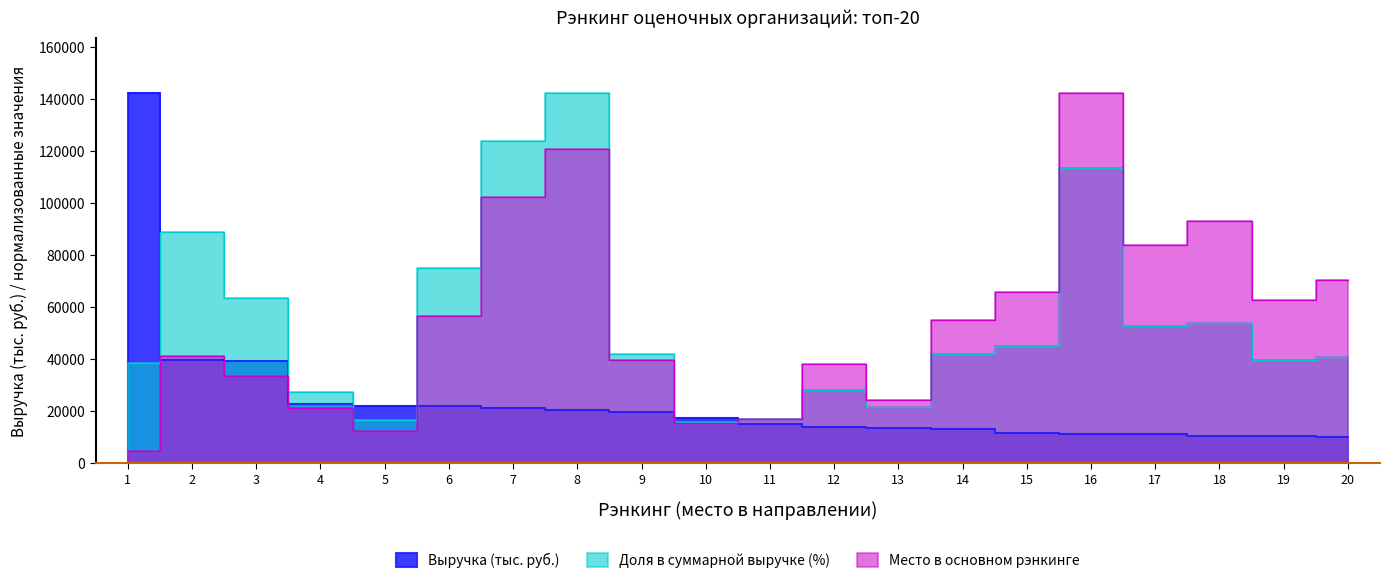

Rank the series at 18 from highest to lowest value.

Место в основном рэнкинге, Доля в суммарной выручке (%), Выручка (тыс. руб.)